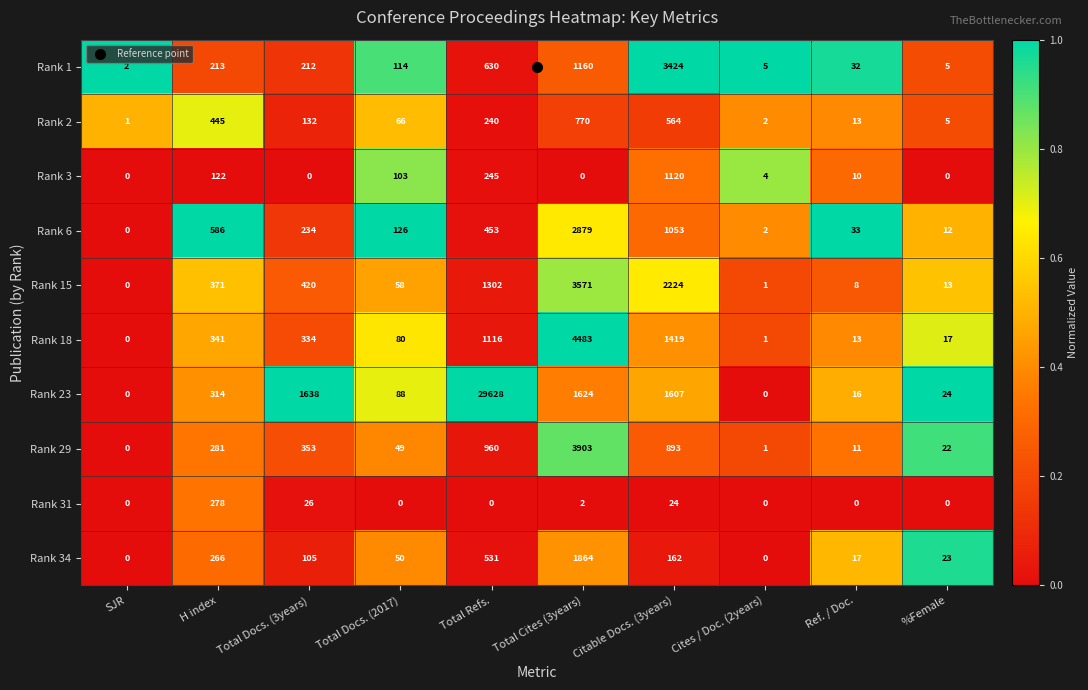

The Rank 29 series shows 22 at %Female. True or false?

True